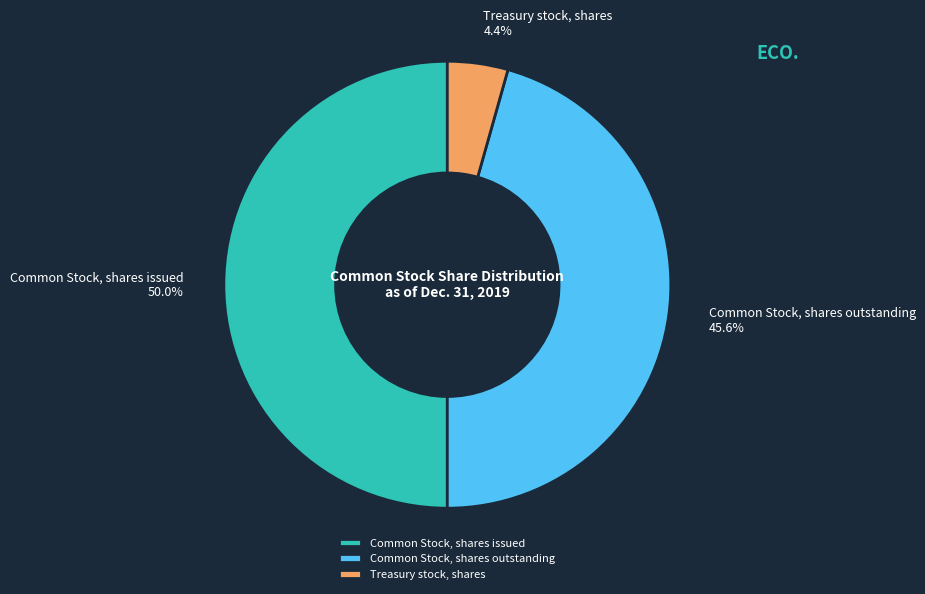

Do Common Stock, shares outstanding and Common Stock, shares issued together represent more than half of the pie?

Yes